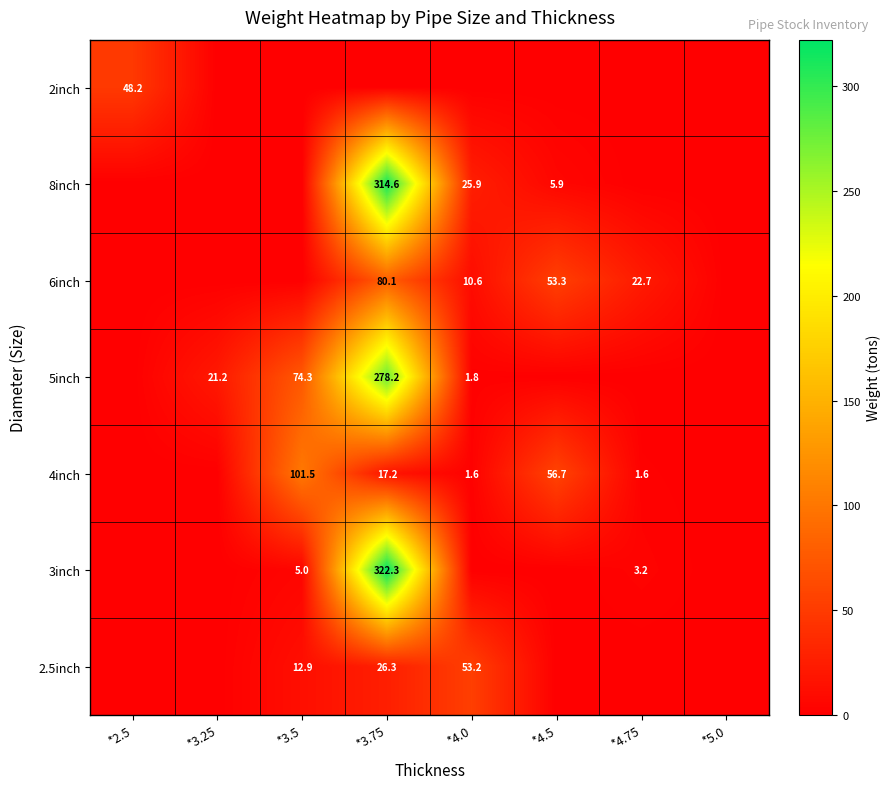

At how many categories does at least one series exceed 27?

5